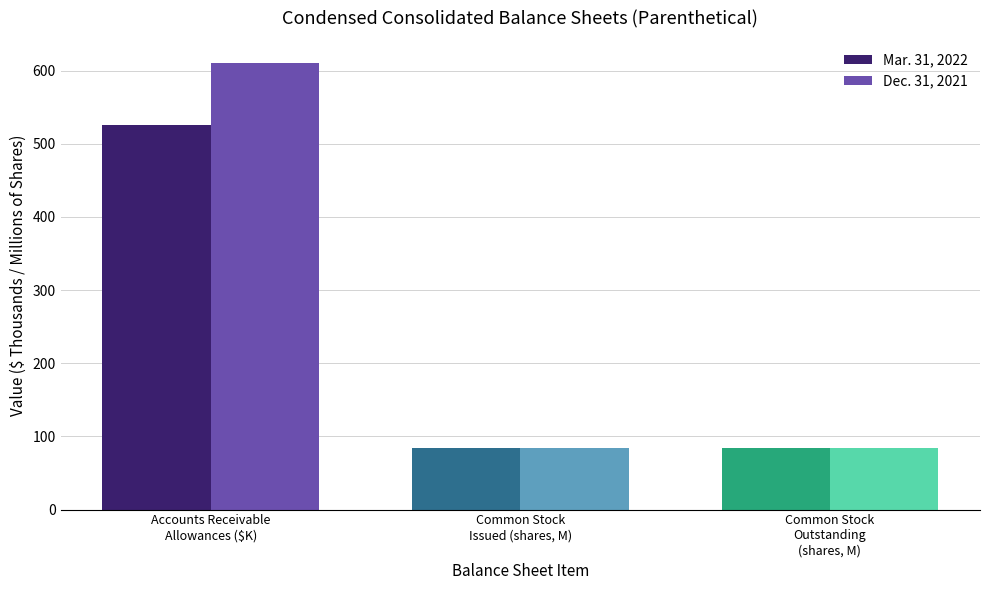

What value does the Mar. 31, 2022 series have at Accounts Receivable
Allowances ($K)?

526.0